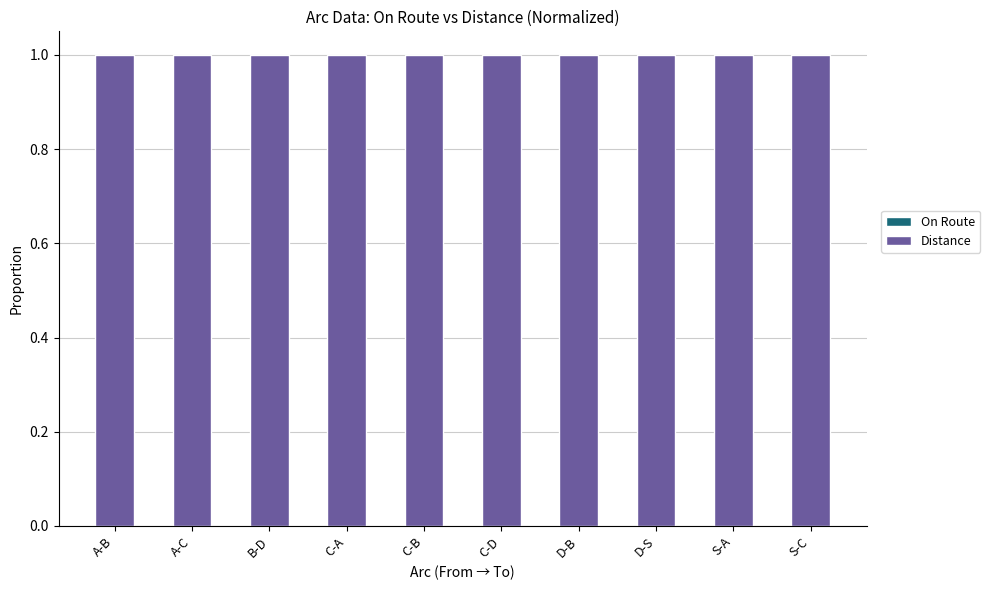

What are all the series names shown in the legend?

On Route, Distance